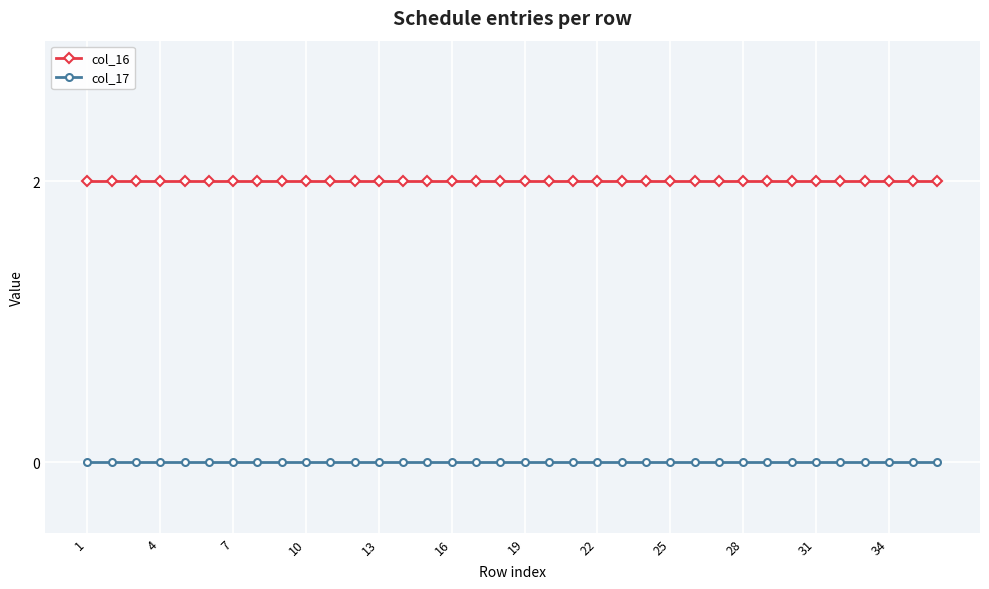

Reading left to right, extract all data points from this chart.

col_16: 2	2	2	2	2	2	2	2	2	2	2	2	2	2	2	2	2	2	2	2	2	2	2	2	2	2	2	2	2	2	2	2	2	2	2	2
col_17: 0	0	0	0	0	0	0	0	0	0	0	0	0	0	0	0	0	0	0	0	0	0	0	0	0	0	0	0	0	0	0	0	0	0	0	0